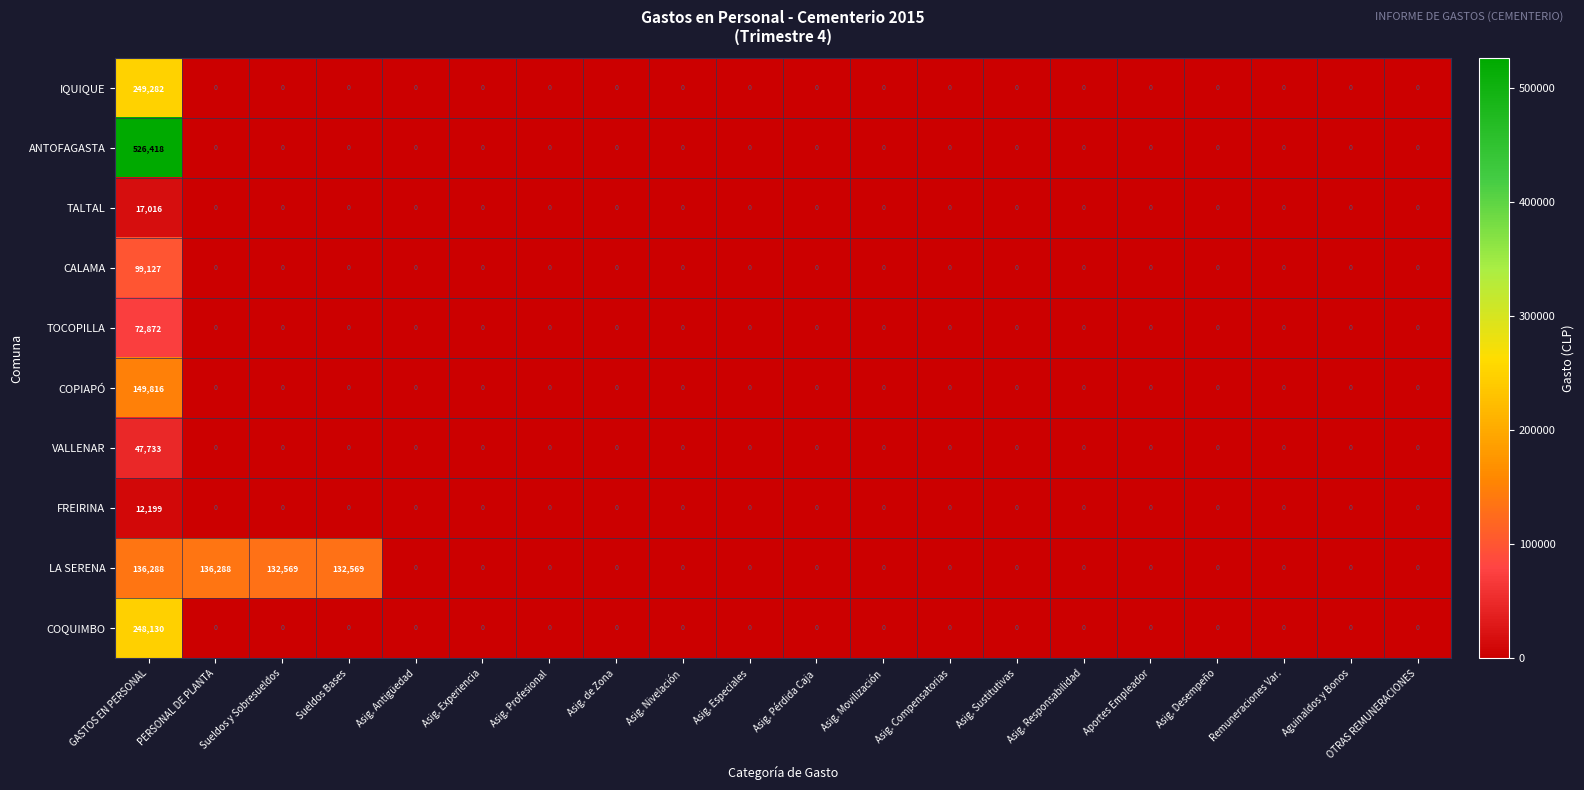

Is it true that CALAMA equals 42348 at Sueldos y Sobresueldos?

False